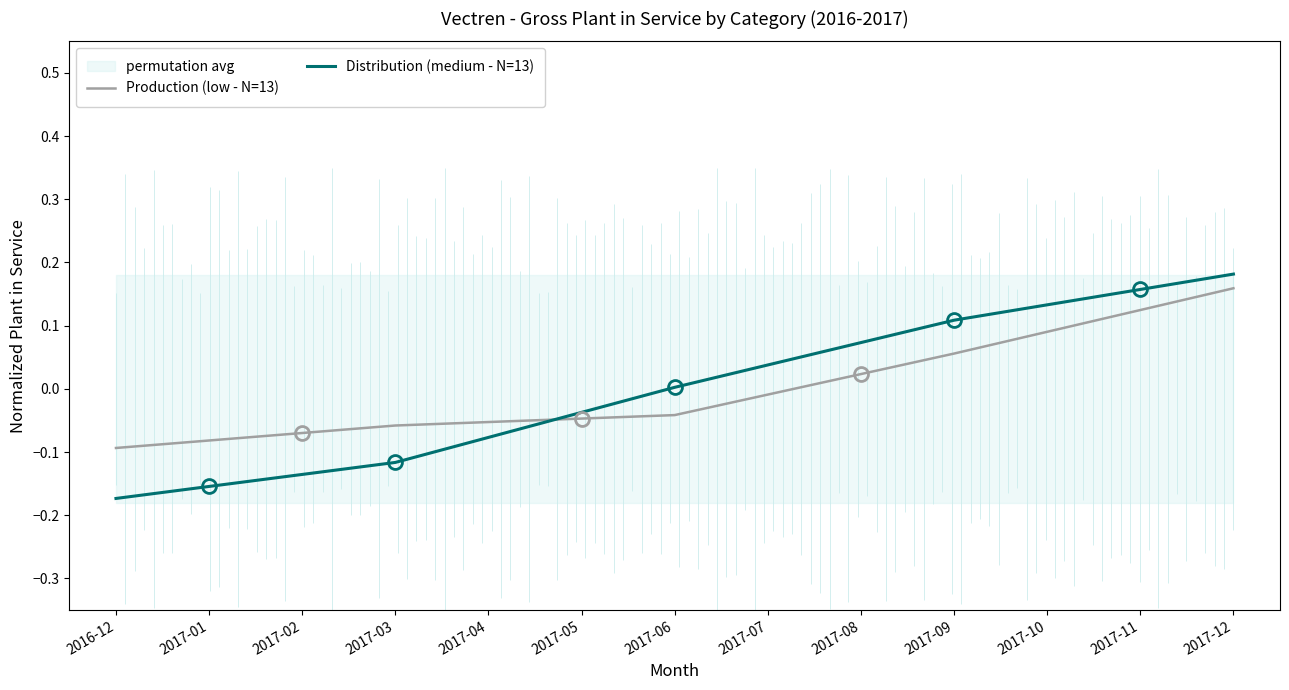

What is the label of the 5th point from the right?

2017-08